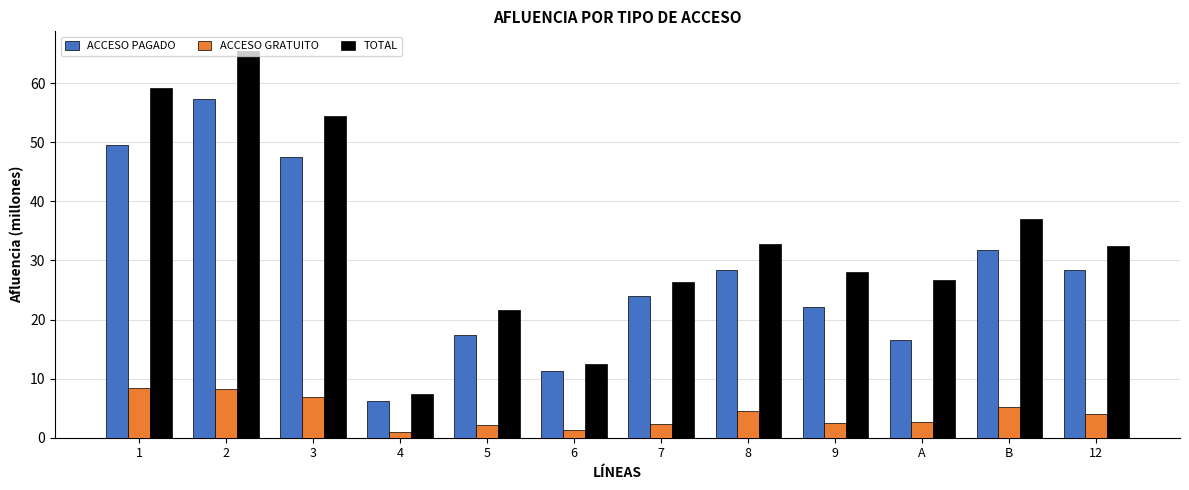

How many groups of bars are there?

12